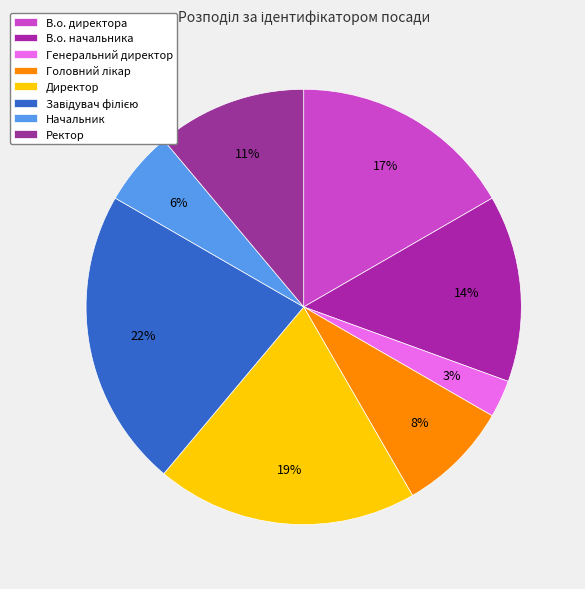

True or false: В.о. начальника accounts for 14% of the total.

True